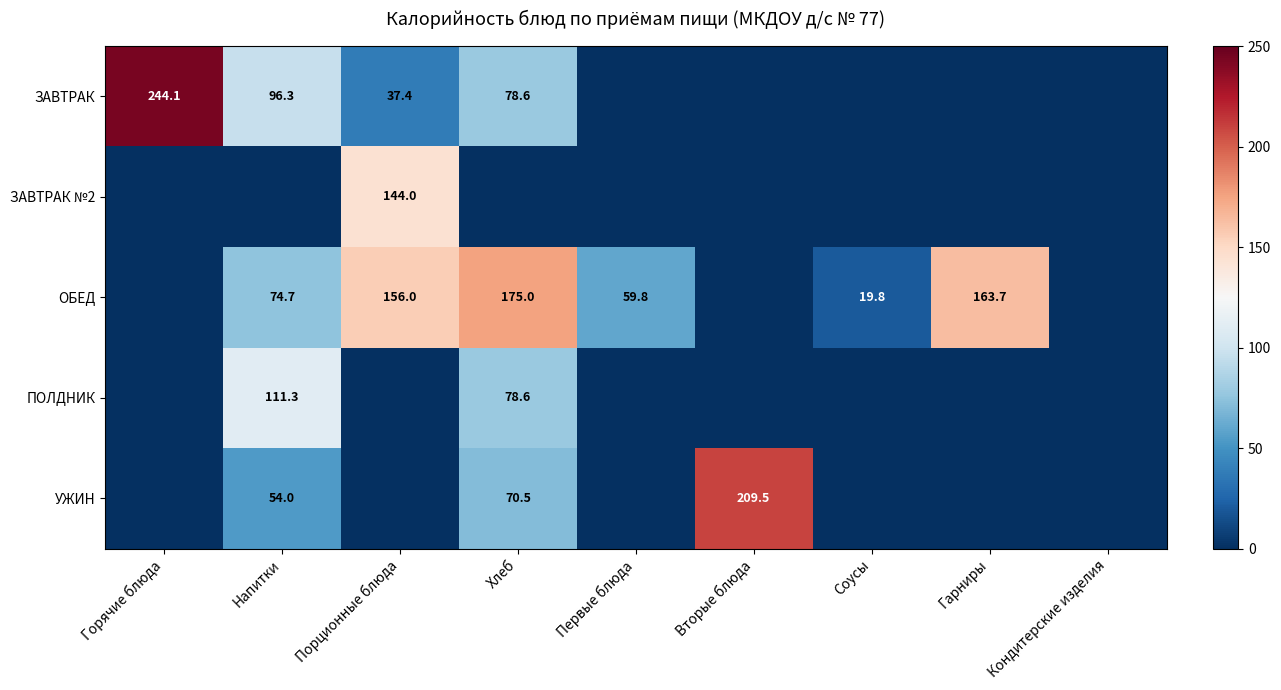

Count the number of data series in this chart.

5